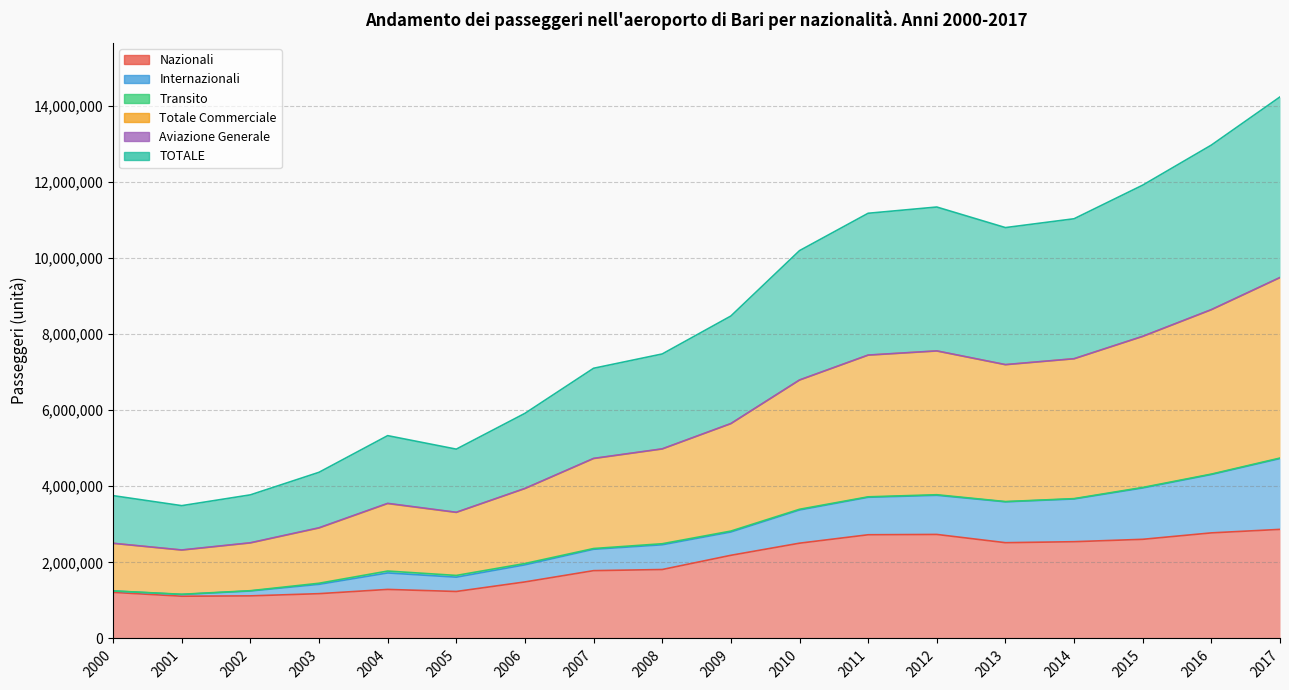

Where is Totale Commerciale nearest to the value 2950513?

2009